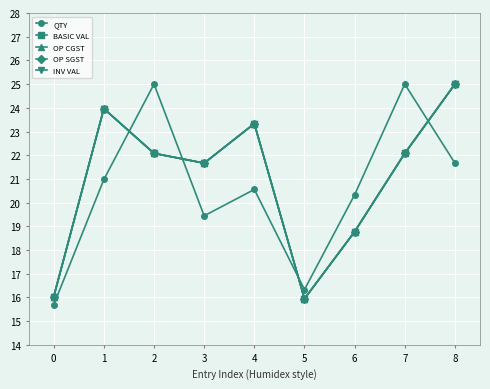

At which label does OP SGST reach its peak?

8